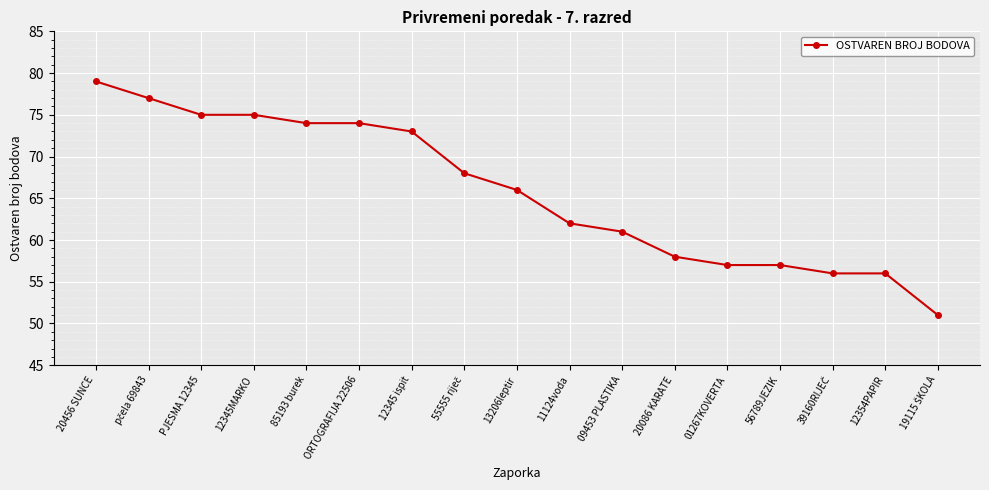

What is the change in value from 12345 ispit to 11124voda?

-11